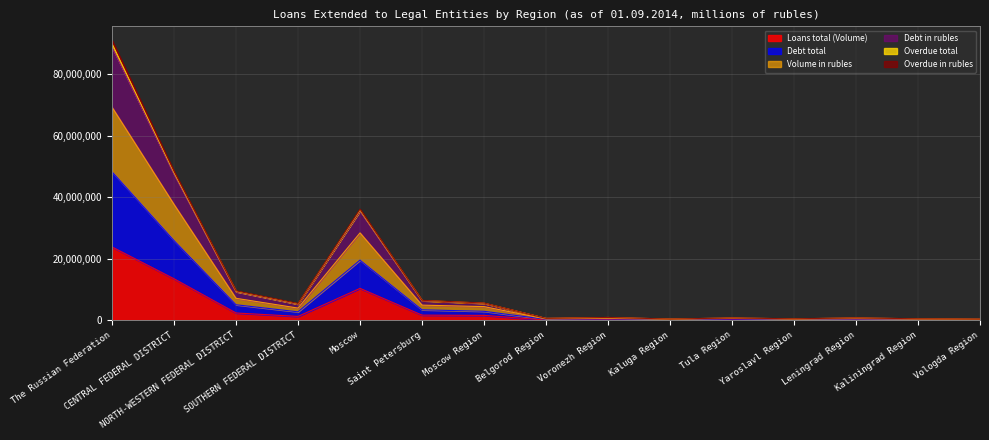

Reading left to right, transcribe all the data shown in this chart.

Loans total (Volume): The Russian Federation=23858456	CENTRAL FEDERAL DISTRICT=13525135	NORTH-WESTERN FEDERAL DISTRICT=2415112	SOUTHERN FEDERAL DISTRICT=1299189	Moscow=10407452	Saint Petersburg=1720341	Moscow Region=1635532	Belgorod Region=121851	Voronezh Region=194388	Kaluga Region=98178	Tula Region=259729	Yaroslavl Region=115072	Leningrad Region=156501	Kaliningrad Region=115625	Vologda Region=104150
Debt total: The Russian Federation=90978733	CENTRAL FEDERAL DISTRICT=48468044	NORTH-WESTERN FEDERAL DISTRICT=9610300	SOUTHERN FEDERAL DISTRICT=5507899	Moscow=36135363	Saint Petersburg=6528055	Moscow Region=5651384	Belgorod Region=669854	Voronezh Region=959379	Kaluga Region=445297	Tula Region=794470	Yaroslavl Region=524063	Leningrad Region=817335	Kaliningrad Region=522098	Vologda Region=426314
Volume in rubles: The Russian Federation=69264289	CENTRAL FEDERAL DISTRICT=37677086	NORTH-WESTERN FEDERAL DISTRICT=7182237	SOUTHERN FEDERAL DISTRICT=4005365	Moscow=28429137	Saint Petersburg=4964079	Moscow Region=4488408	Belgorod Region=451593	Voronezh Region=678298	Kaluga Region=320808	Tula Region=652410	Yaroslavl Region=366365	Leningrad Region=567036	Kaliningrad Region=372861	Vologda Region=304294
Debt in rubles: The Russian Federation=89959591	CENTRAL FEDERAL DISTRICT=48029907	NORTH-WESTERN FEDERAL DISTRICT=9486036	SOUTHERN FEDERAL DISTRICT=5401203	Moscow=35859145	Saint Petersburg=6469998	Moscow Region=5602100	Belgorod Region=662798	Voronezh Region=950556	Kaluga Region=441359	Tula Region=788339	Yaroslavl Region=507001	Leningrad Region=804608	Kaliningrad Region=513276	Vologda Region=410520
Overdue total: The Russian Federation=88827294	CENTRAL FEDERAL DISTRICT=47560773	NORTH-WESTERN FEDERAL DISTRICT=9335178	SOUTHERN FEDERAL DISTRICT=5290473	Moscow=35563089	Saint Petersburg=6400103	Moscow Region=5545489	Belgorod Region=655262	Voronezh Region=941603	Kaluga Region=437398	Tula Region=781644	Yaroslavl Region=489793	Leningrad Region=791692	Kaliningrad Region=499865	Vologda Region=394528
Overdue in rubles: The Russian Federation=48299612	CENTRAL FEDERAL DISTRICT=25941466	NORTH-WESTERN FEDERAL DISTRICT=5087724	SOUTHERN FEDERAL DISTRICT=2791134	Moscow=19578048	Saint Petersburg=3448092	Moscow Region=2966345	Belgorod Region=343201	Voronezh Region=505197	Kaluga Region=225319	Tula Region=432649	Yaroslavl Region=258299	Leningrad Region=416178	Kaliningrad Region=302040	Vologda Region=226877